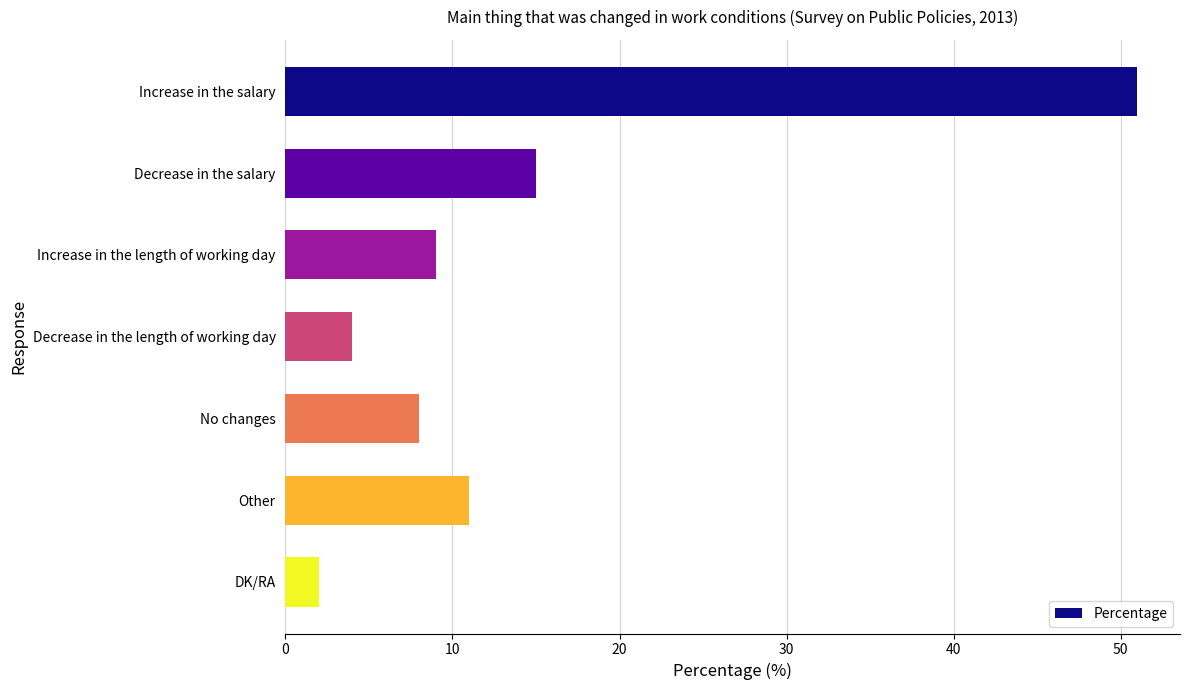

What is the approximate value at Increase in the salary?

51